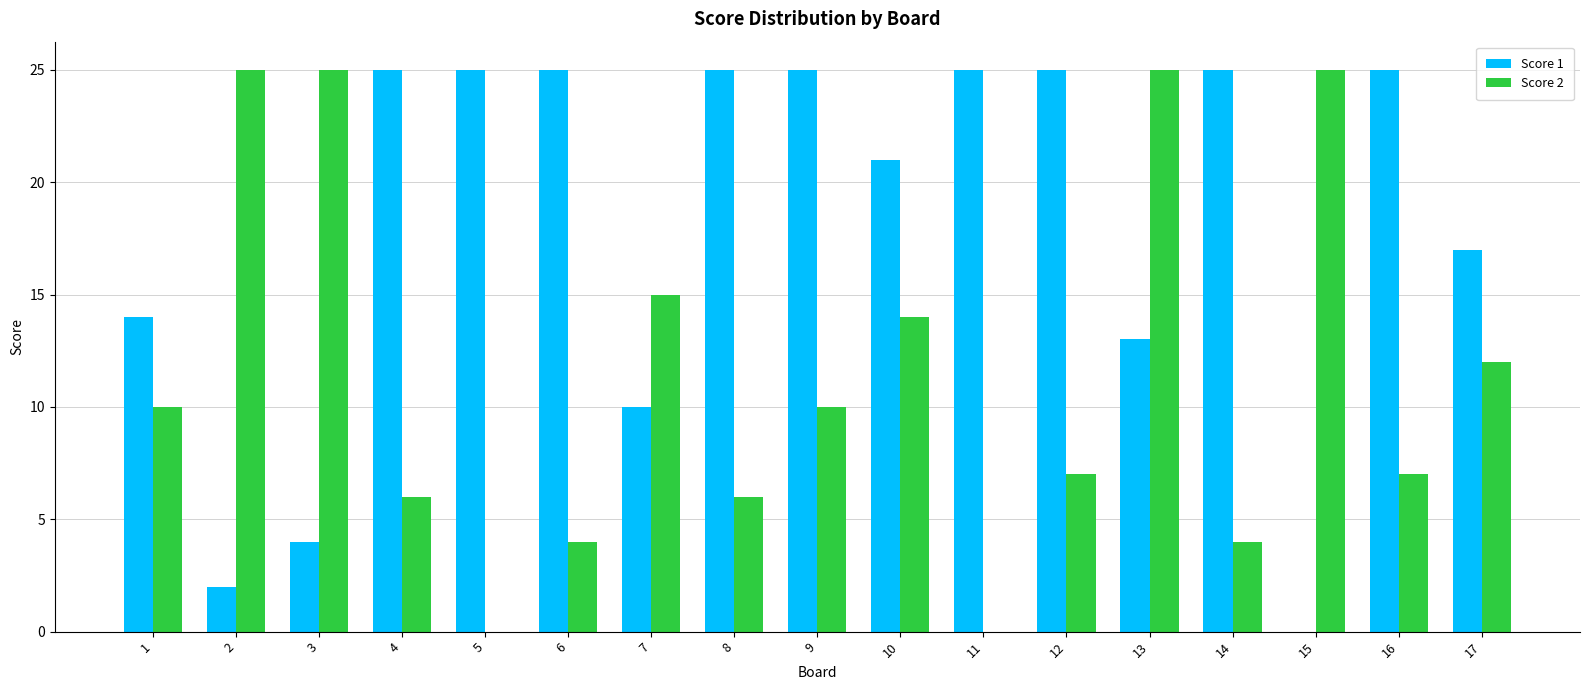

Is the value of Score 2 at 5 greater than the value of Score 1 at 12?

No